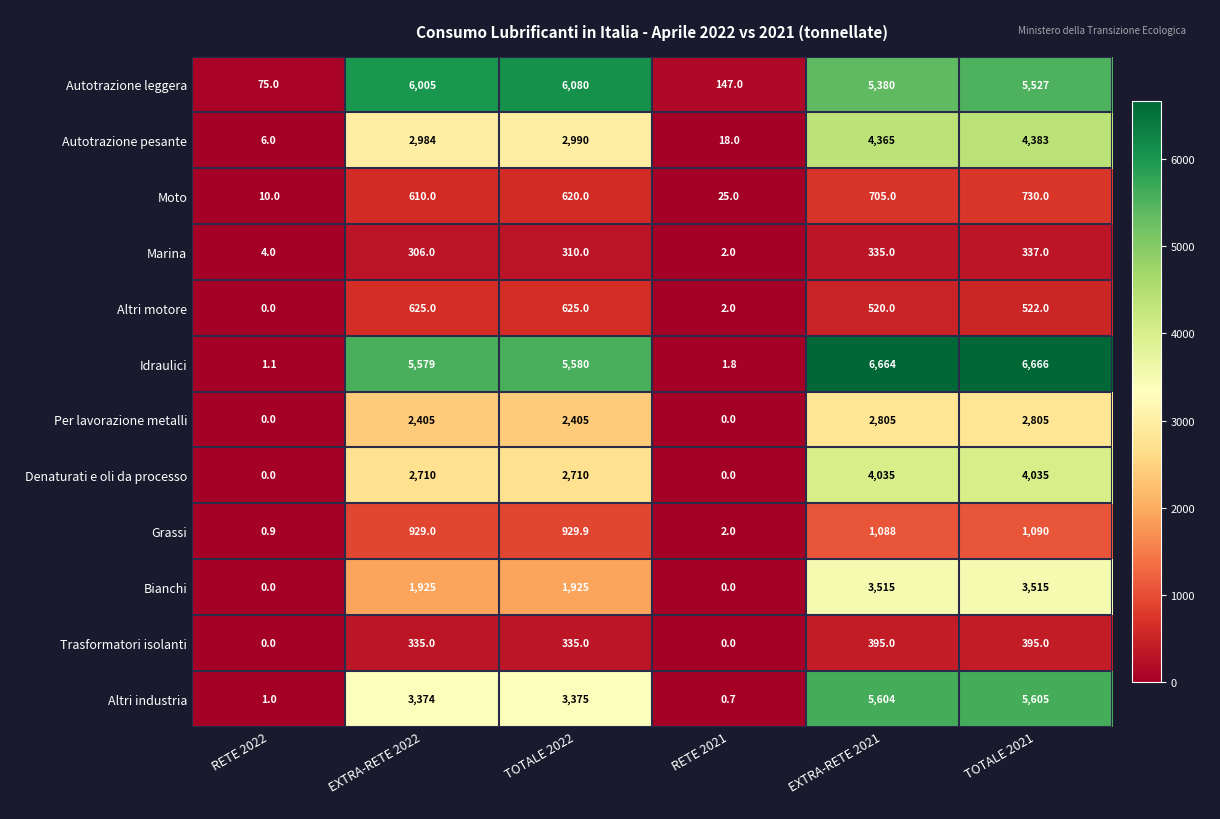

How many distinct data groups are displayed?

12